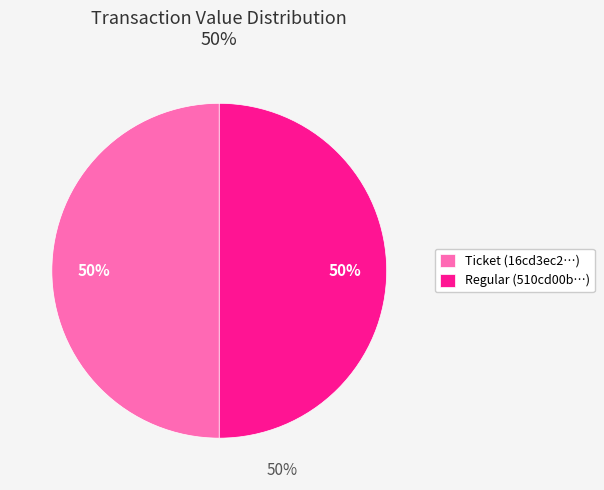

To the nearest percent, what portion does Ticket (16cd3ec2…) represent?

50%